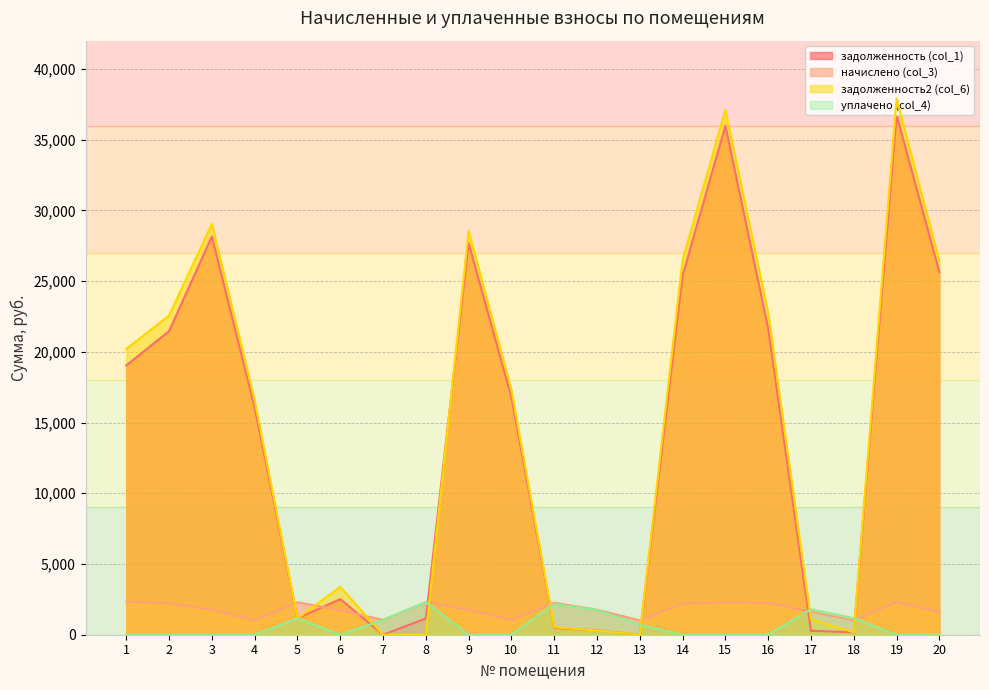

Reading left to right, transcribe all the data shown in this chart.

задолженность (col_1): 19035.4	21460.1	28152.2	16078.6	1151.1	2519.3	0.0	1147.9	27681.1	16785.4	487.2	307.2	0.0	25394.5	35985.4	21645.3	278.6	169.3	36751.2	25633.0
начислено (col_3): 2343.6	2213.4	1778.2	1015.6	2302.7	1733.5	1049.0	2299.0	1748.4	1060.2	2261.8	1770.7	1011.8	2202.2	2272.9	2243.2	1621.9	1015.6	2321.3	1595.9
задолженность2 (col_6): 20207.2	22566.8	29041.3	16586.4	1151.3	3386.0	0.0	0.0	28555.3	17315.5	539.3	295.1	0.0	26495.6	37121.9	22766.9	1089.5	169.3	37911.8	26431.0
уплачено (col_4): 0.0	0.0	0.0	0.0	1151.1	0.0	1049.0	2298.9	0.0	0.0	2158.0	1756.5	699.4	0.0	0.0	0.0	1800.0	1169.5	0.0	0.0